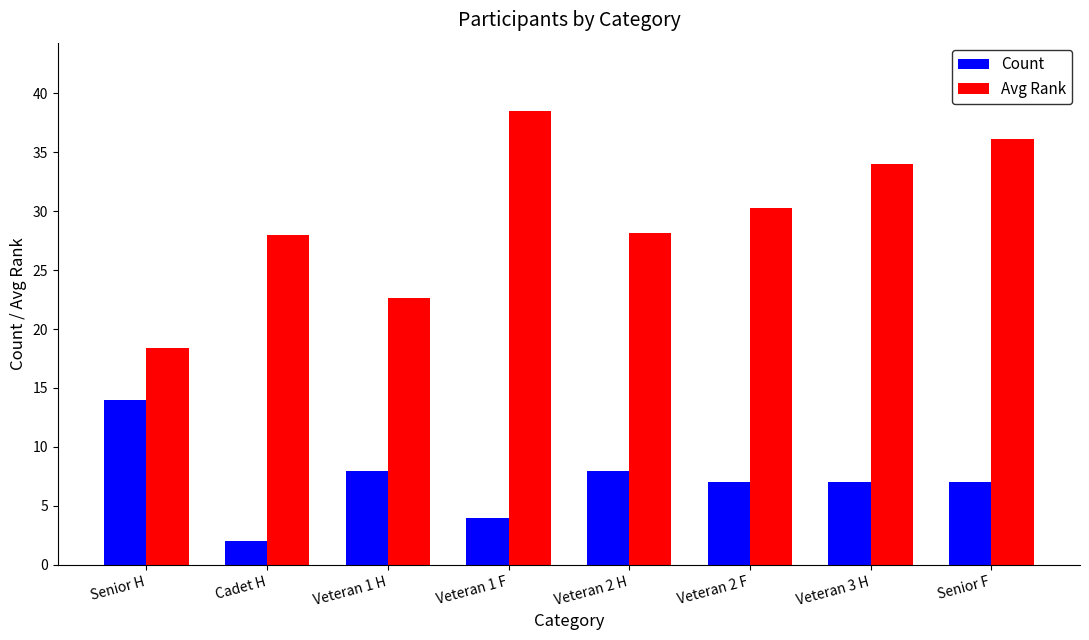

Which category has the lowest value across all series?

Cadet H